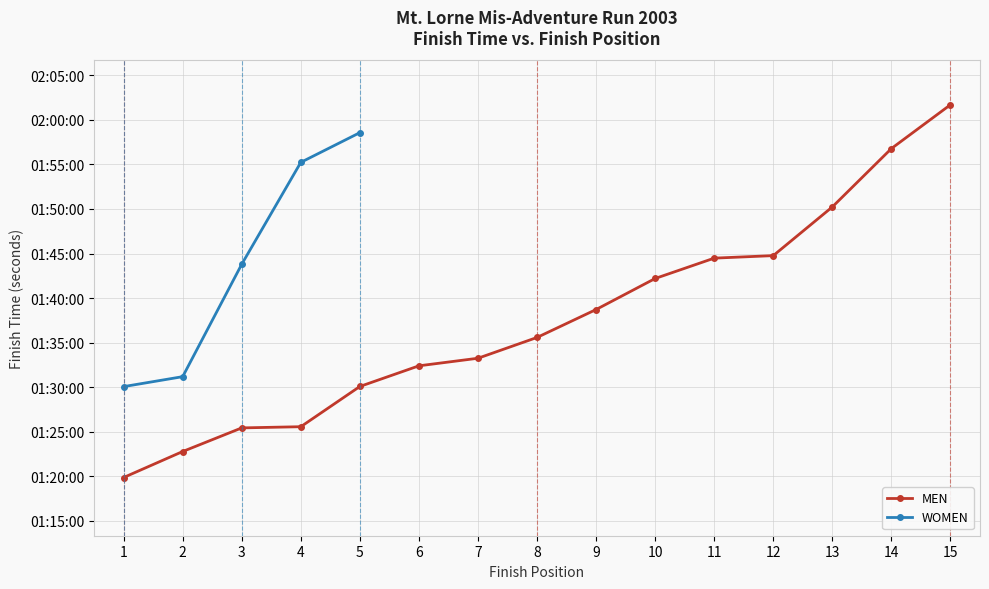

At which label is the value closest to 6047?

10